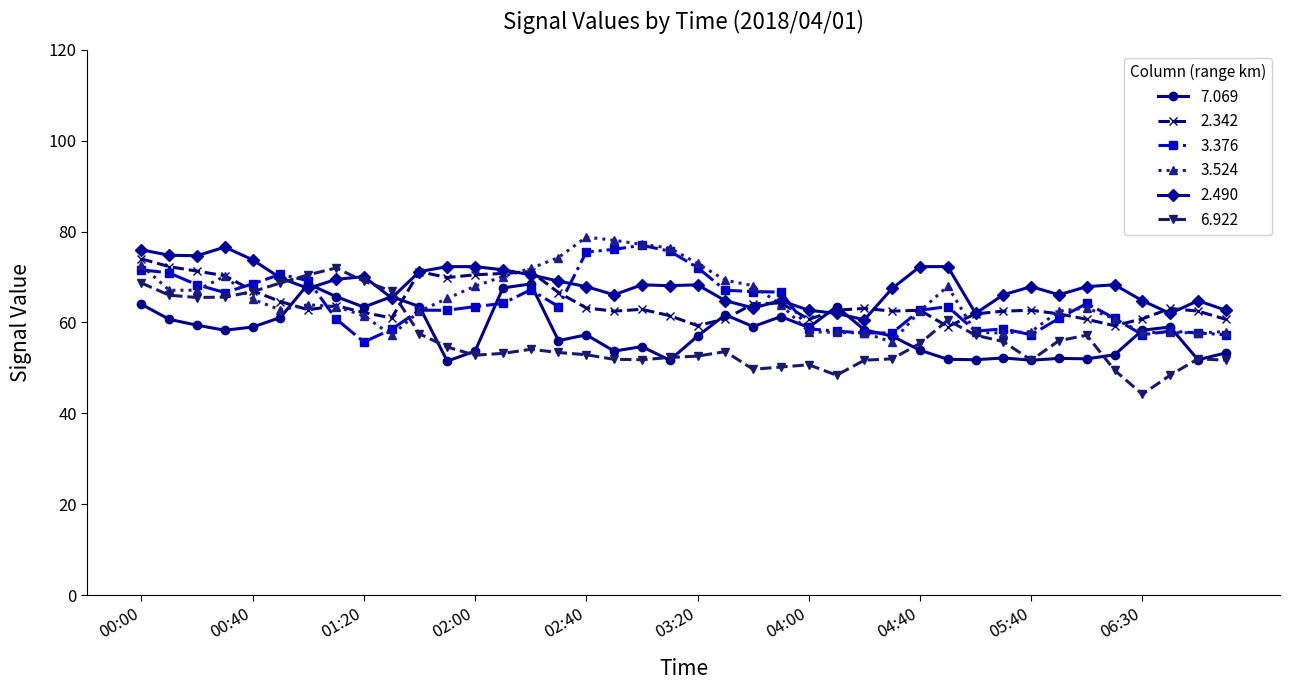

What is the value of the 2.342 point at the 21st from the left?

59.3